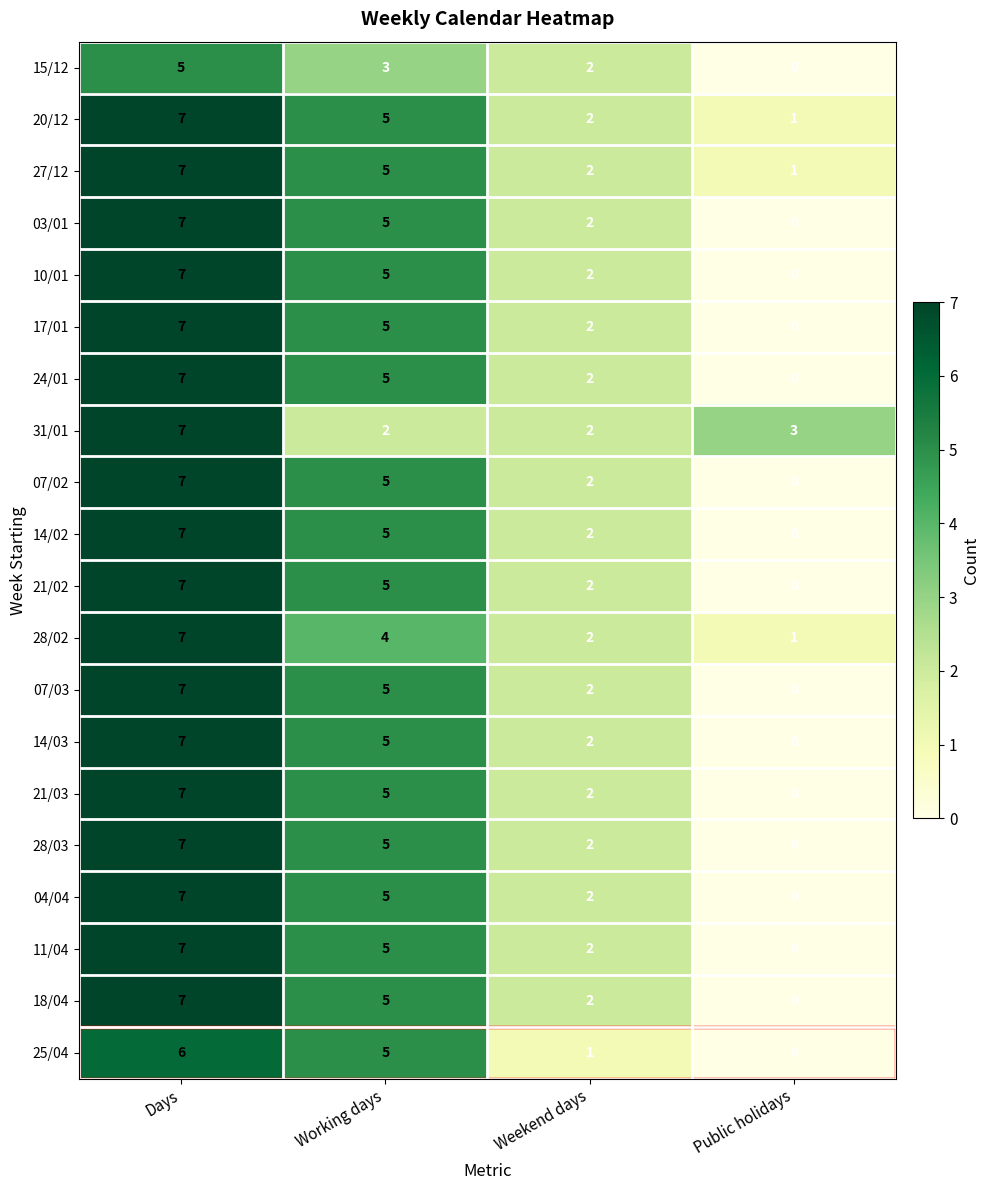

At which label does 17/01 reach its peak?

Days